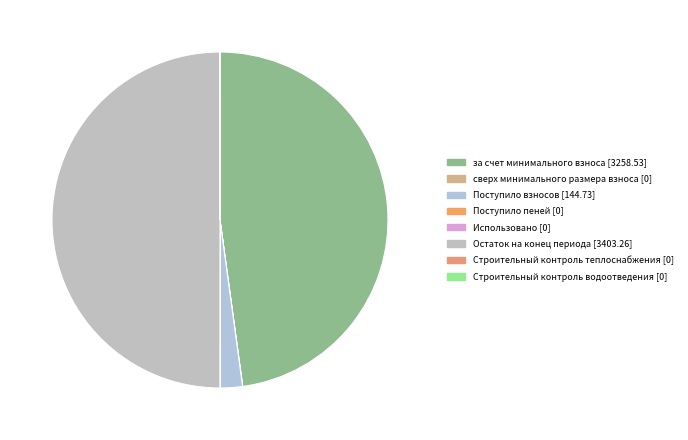

Which slice is the smallest?

сверх минимального размера взноса